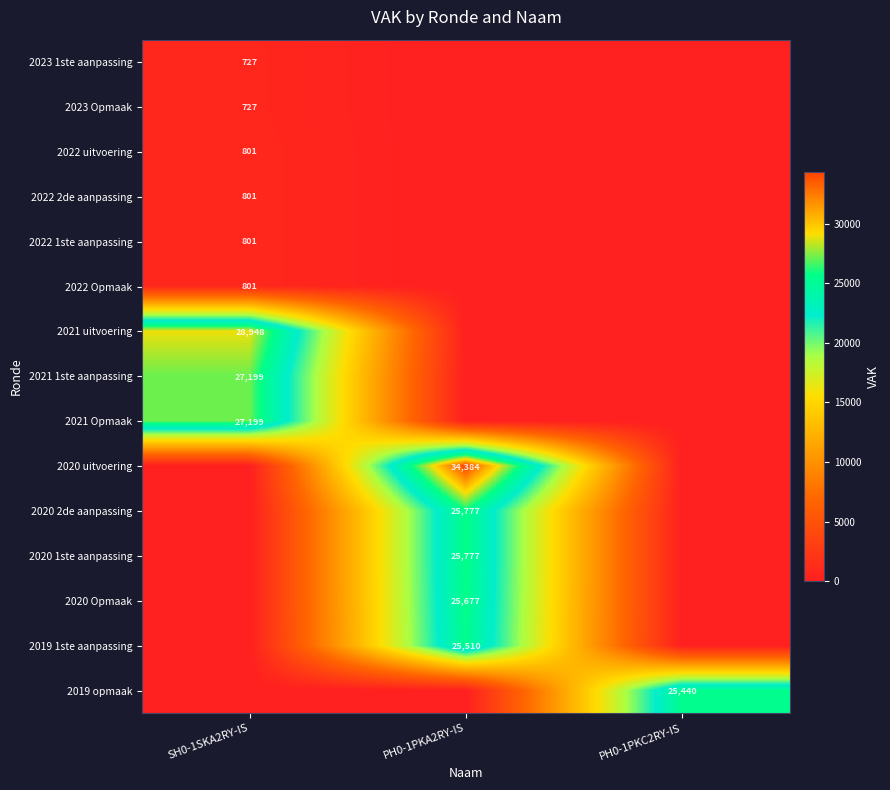

The 2021 uitvoering series shows 48806 at SH0-1SKA2RY-IS. True or false?

False